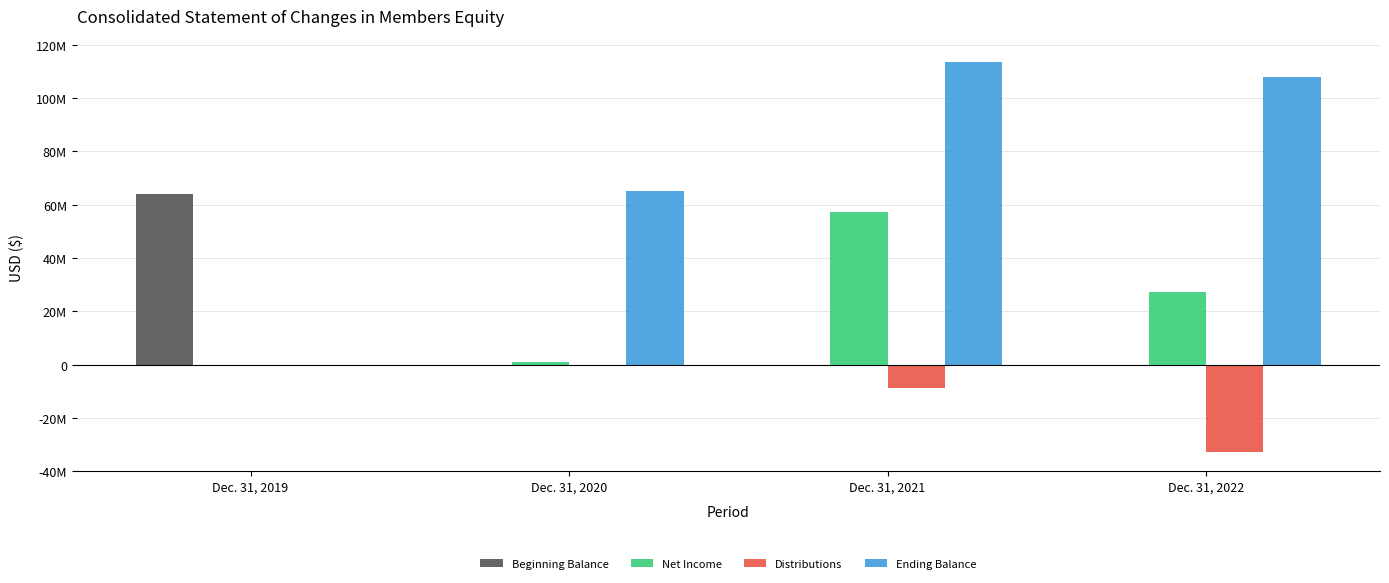

Reading left to right, what are all the values shown in this chart?

Beginning Balance: 64212940	0	0	0
Net Income: 0	1055639	57086286	27301957
Distributions: 0	0	-8886000	-32822816
Ending Balance: 0	65268579	113468865	107948006